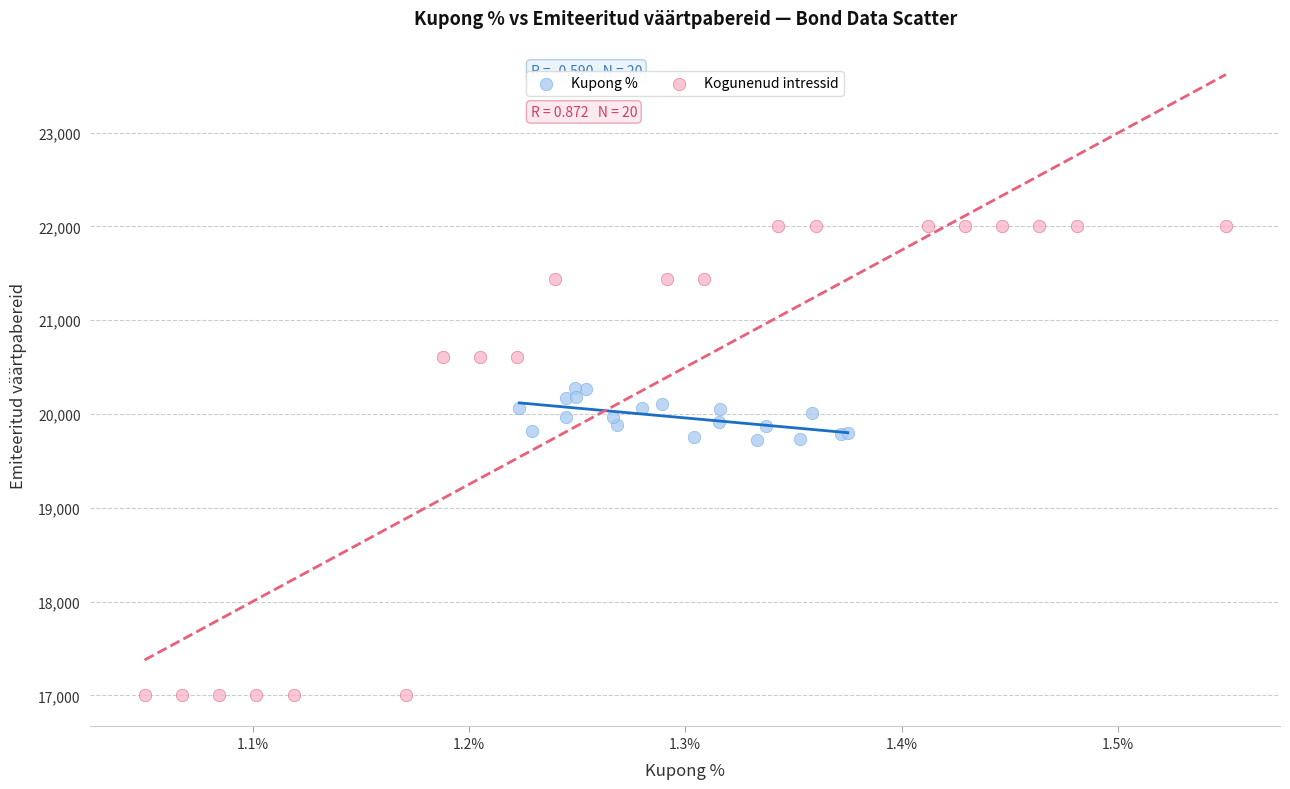

Which series reaches the minimum Y coordinate?

Kogunenud intressid